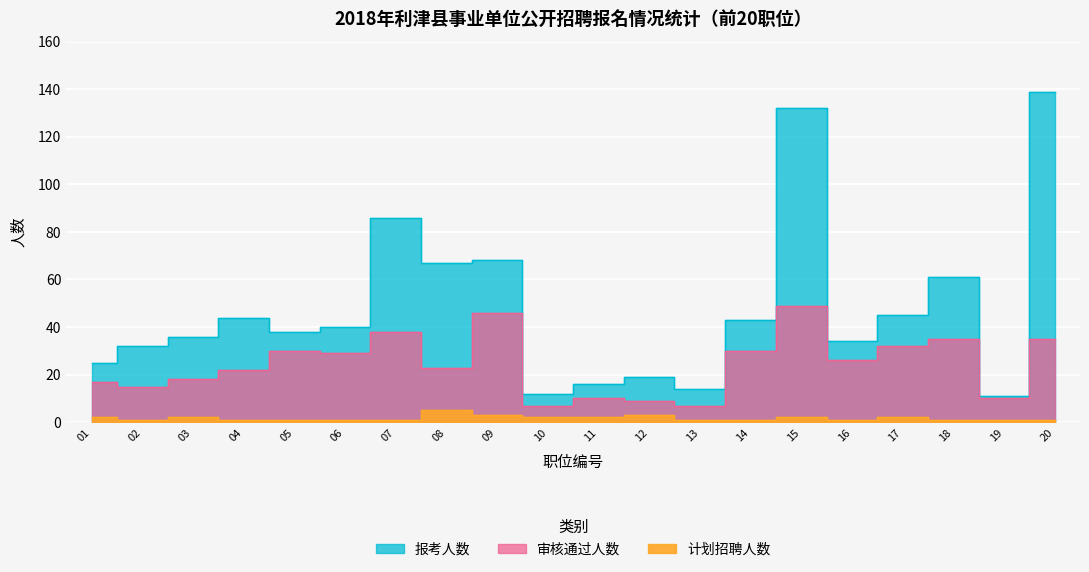

List the labels in order of 报考人数 value, smallest first.

19, 10, 13, 11, 12, 01, 02, 16, 03, 05, 06, 14, 04, 17, 18, 08, 09, 07, 15, 20